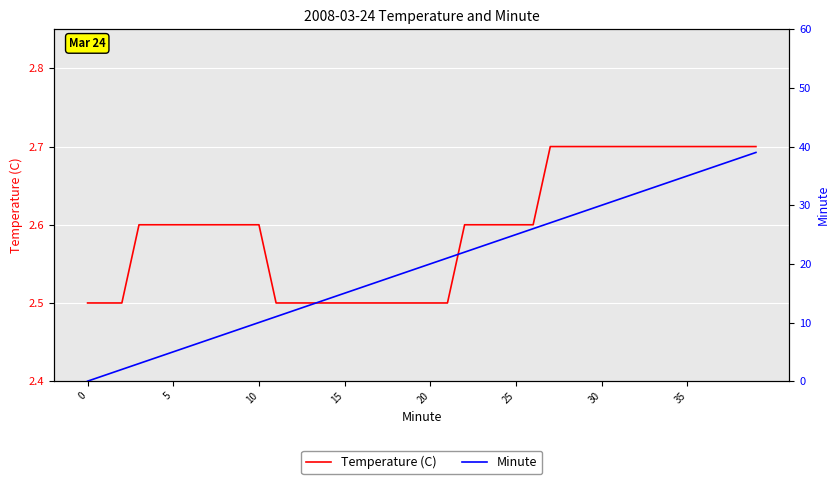

Count the Temperature (C) values in the range 2 to 3.

40